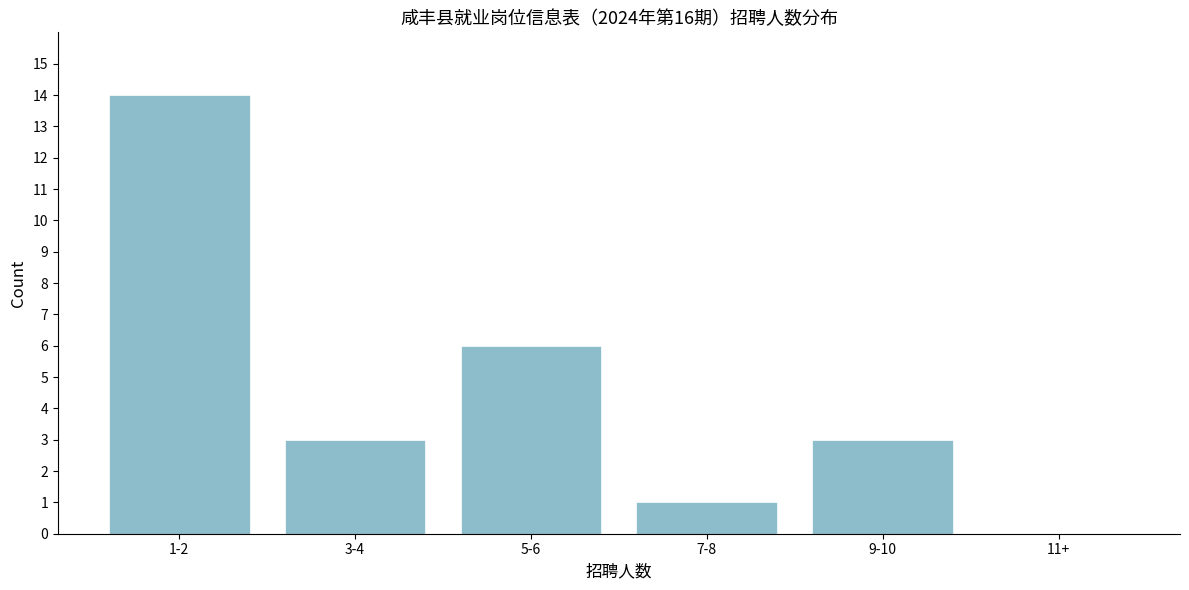

Reading left to right, list all the values displayed in this chart.

1-2=14	3-4=3	5-6=6	7-8=1	9-10=3	11+=0